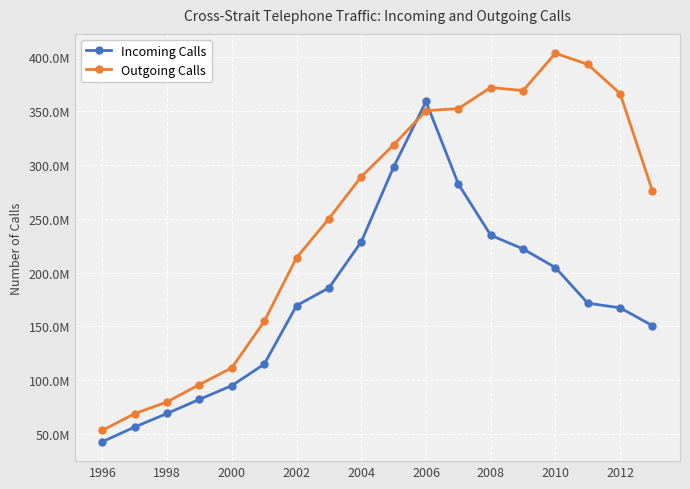

Which category has the lowest value in the Incoming Calls series?

1996